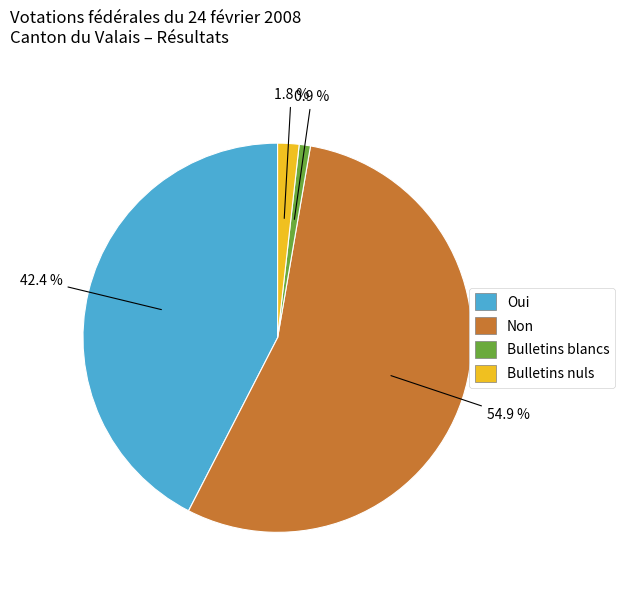

Is there any slice that represents more than half of the pie?

Yes